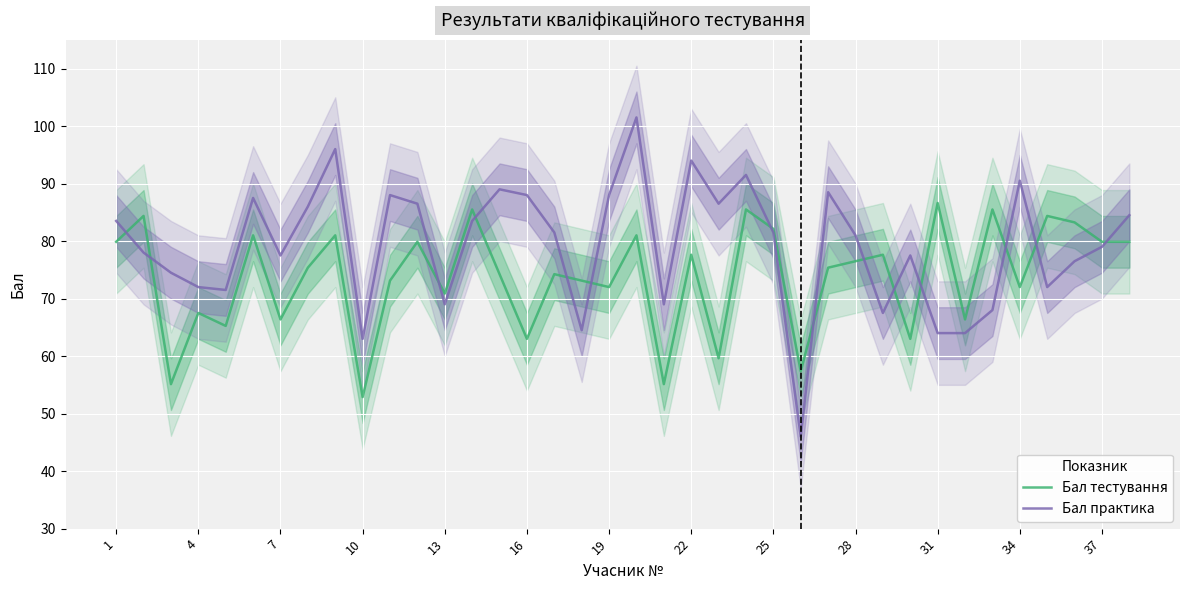

Which series has the largest total across all categories?

Бал практика